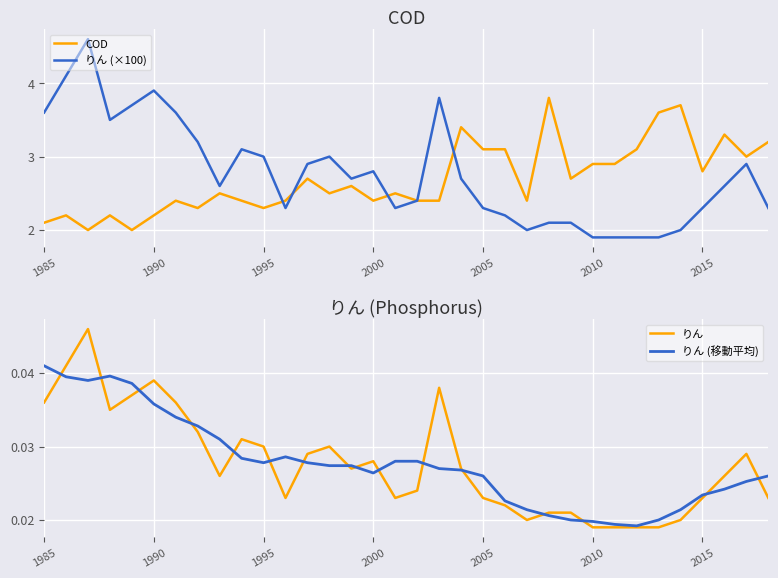

What is the lowest value of the りん (×100) series?

1.9